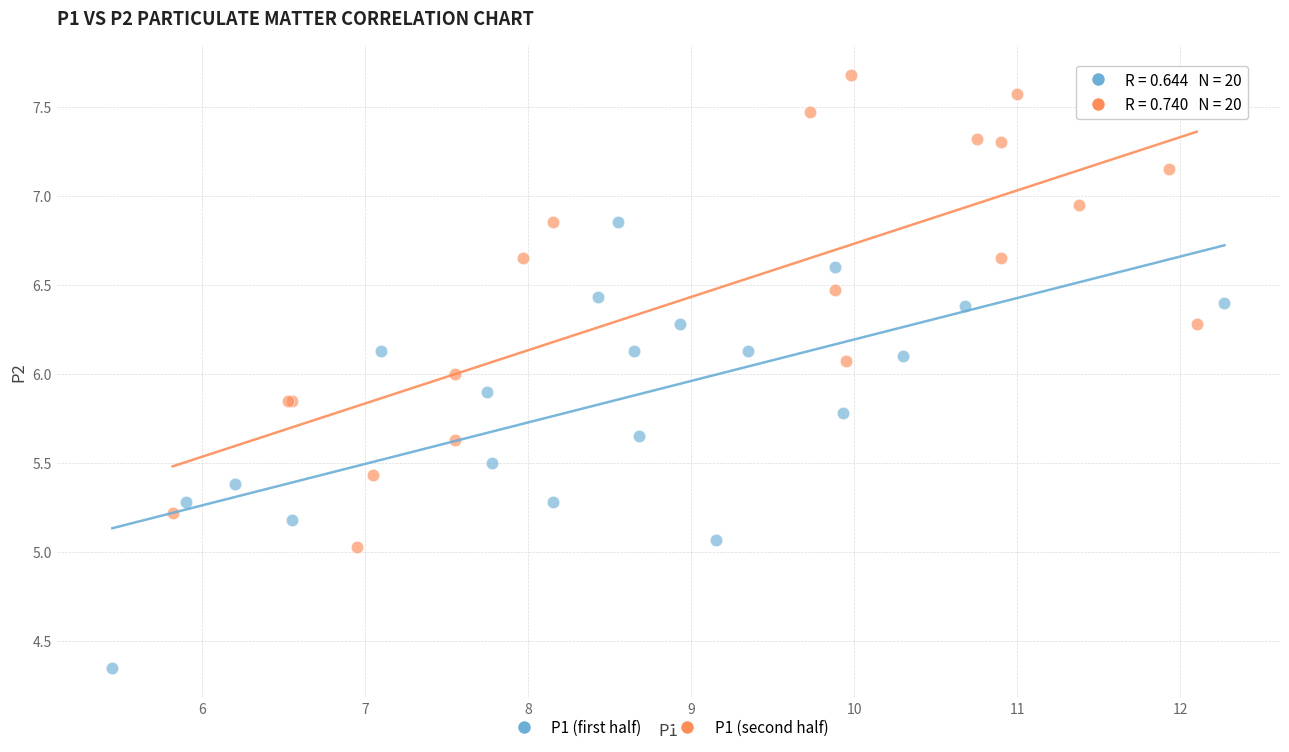

What are all the series names shown in the legend?

P1 (first half), P1 (second half)